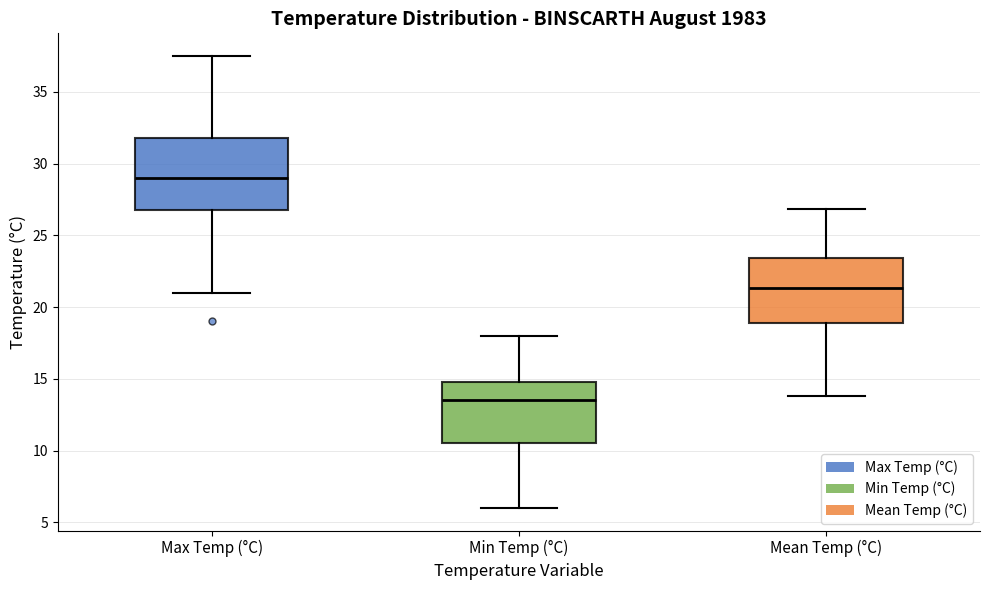

Which box's median line is the highest?

Max Temp (°C)